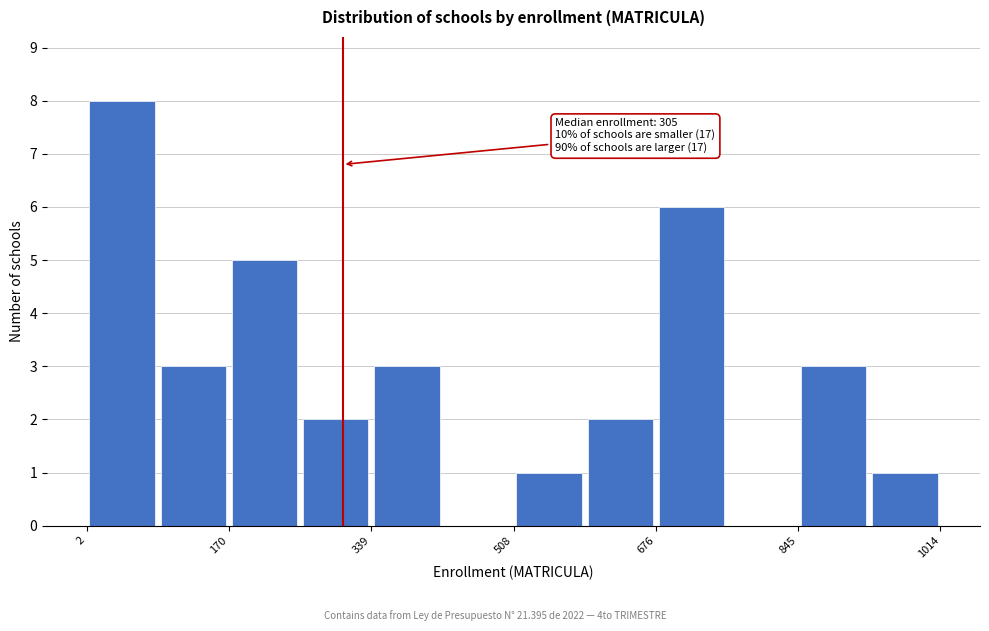

Over which range of the x-axis is the bar tallest?

0 to 80